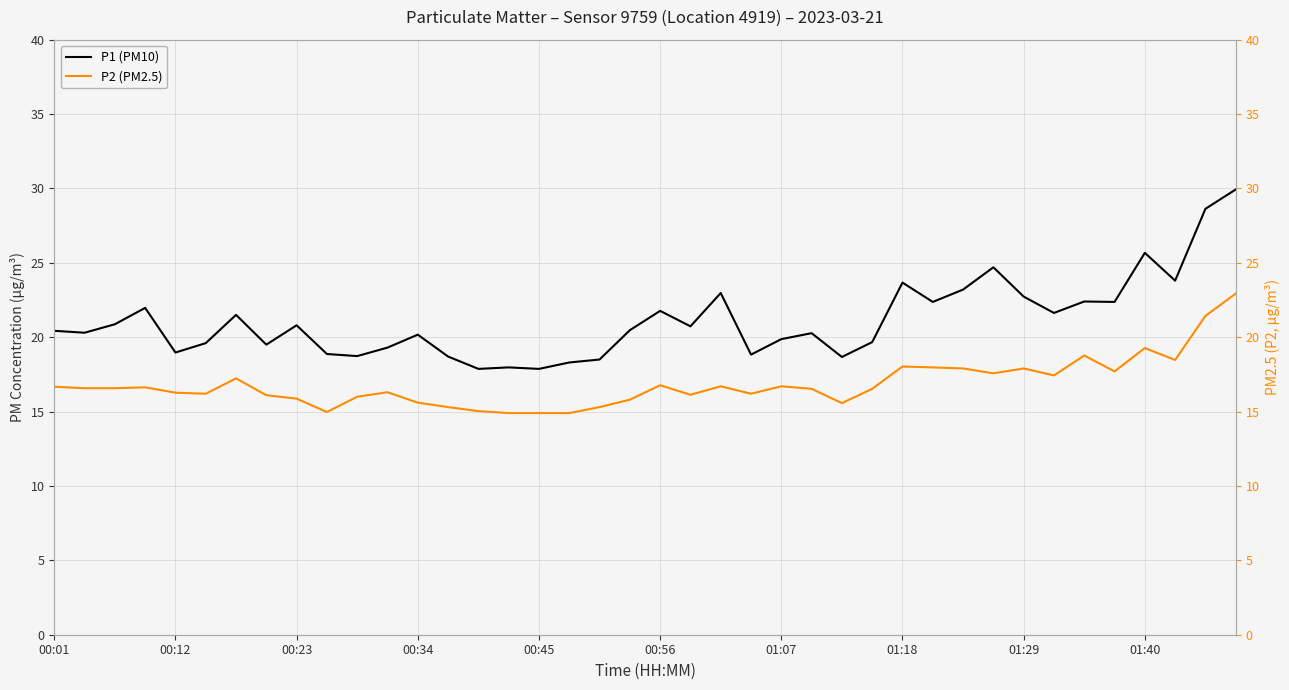

What is the greatest value displayed?

29.9